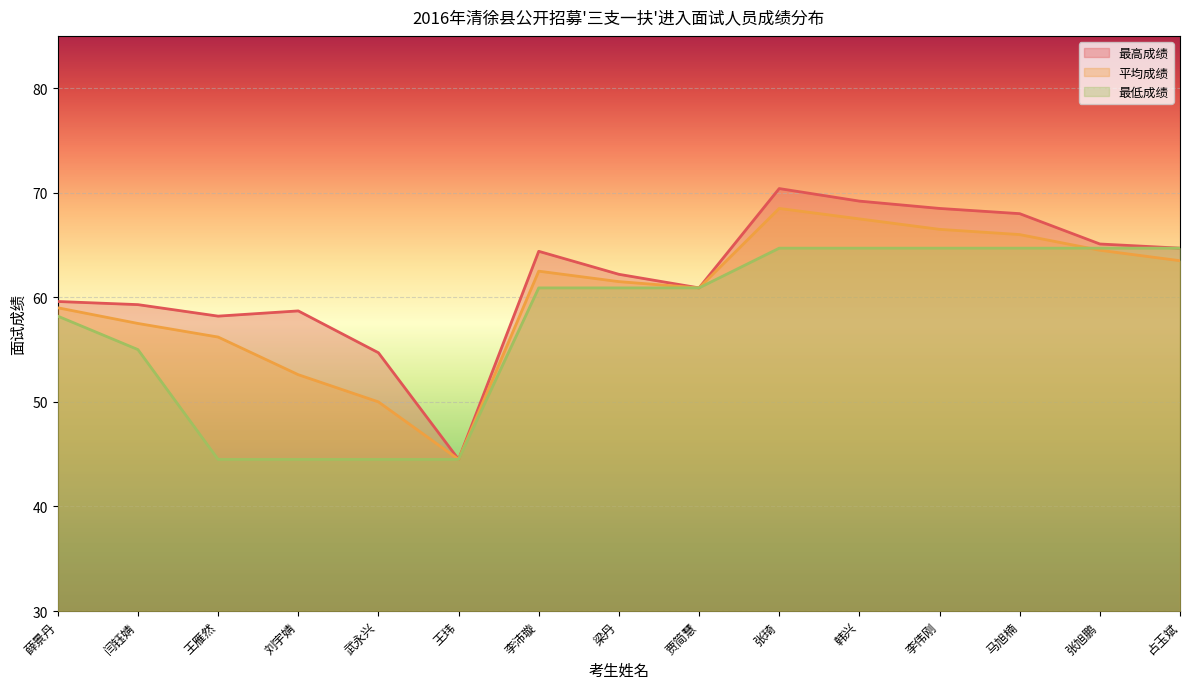

Which series has the largest range (max minus min)?

最高成绩